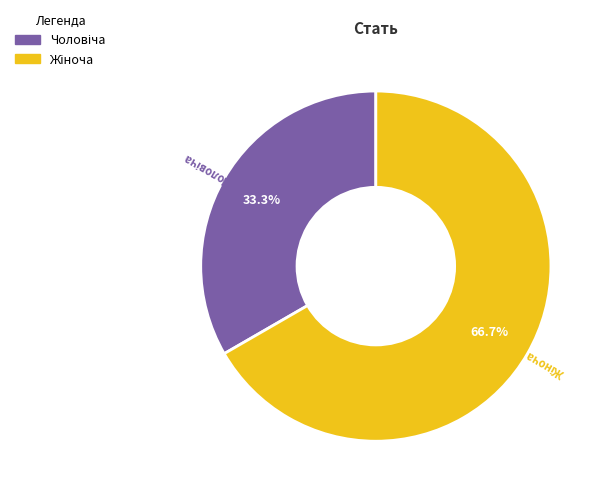

Is there a majority slice in this chart?

Yes